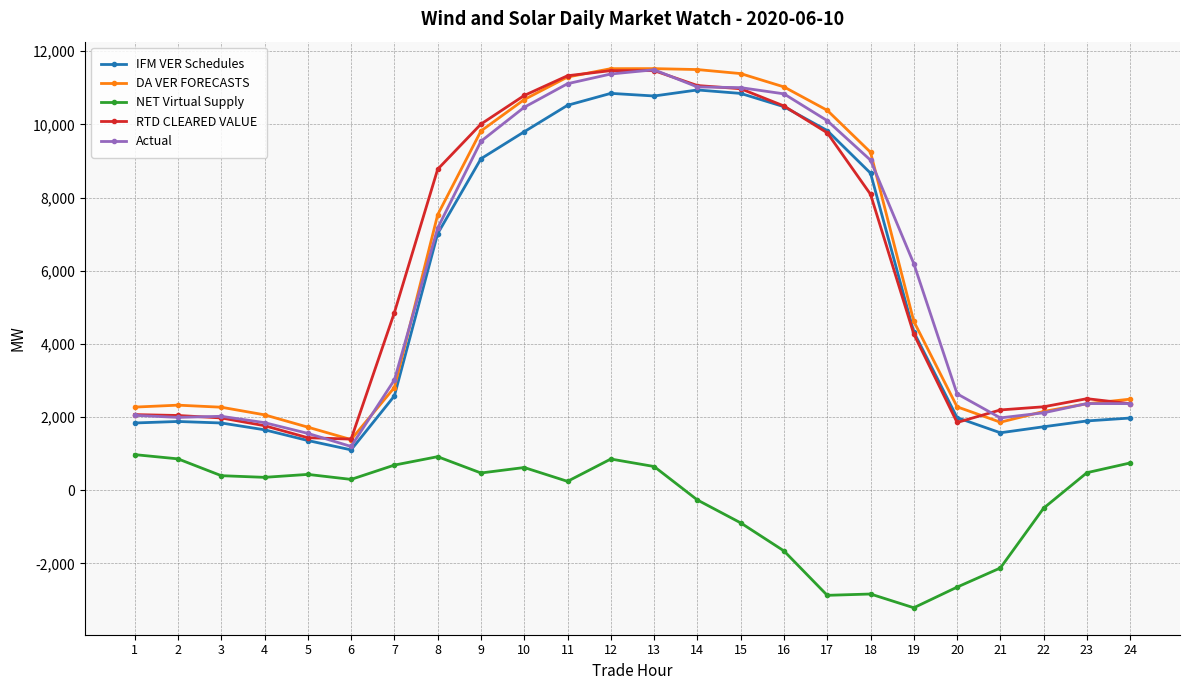

Count the number of data series in this chart.

5